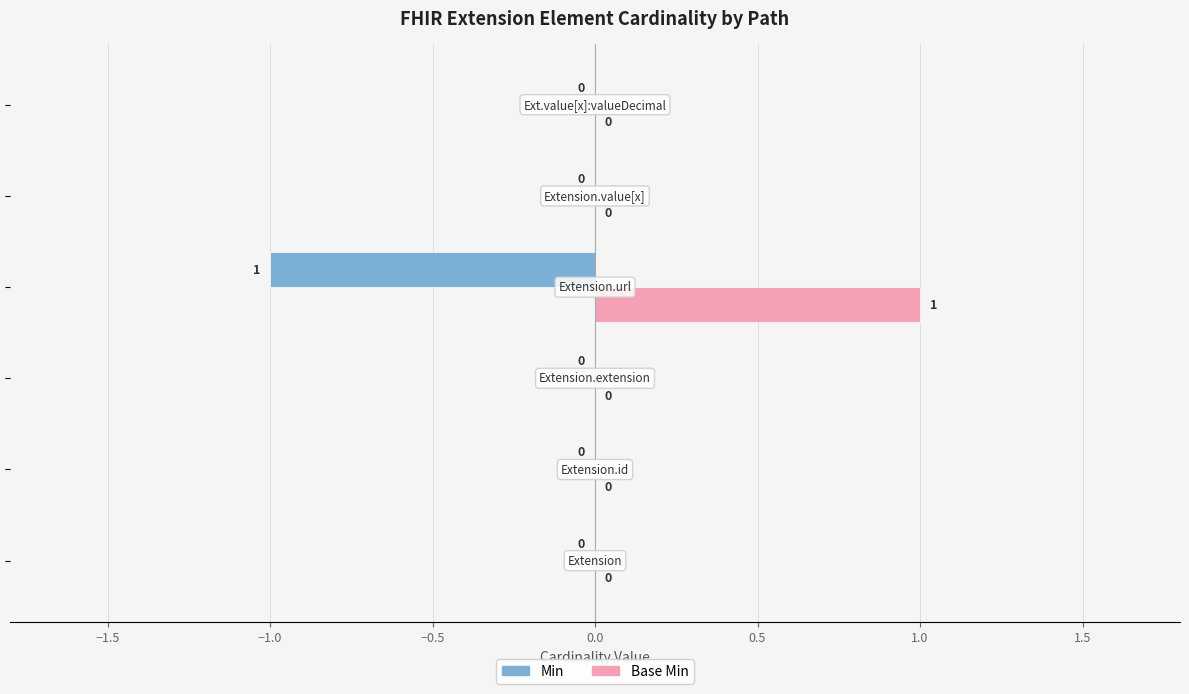

Which series has the largest total across all categories?

Base Min